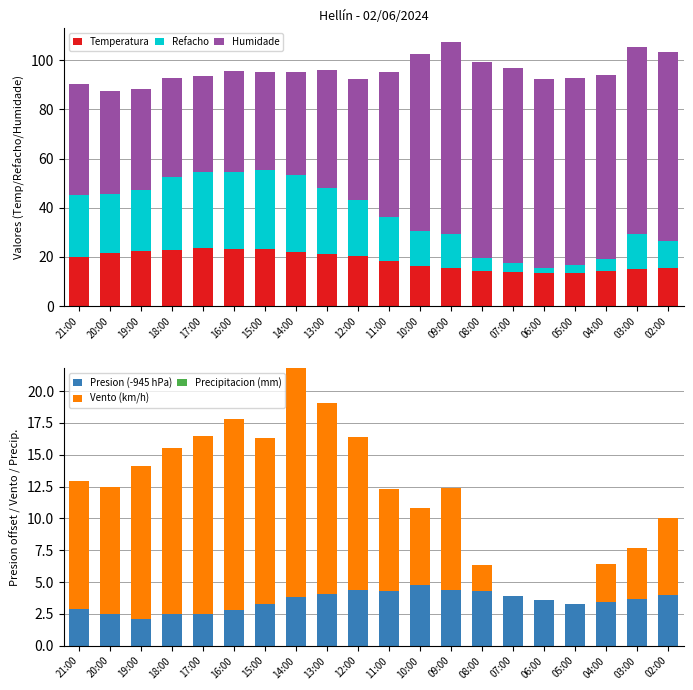

Which series has the largest range (max minus min)?

Humidade